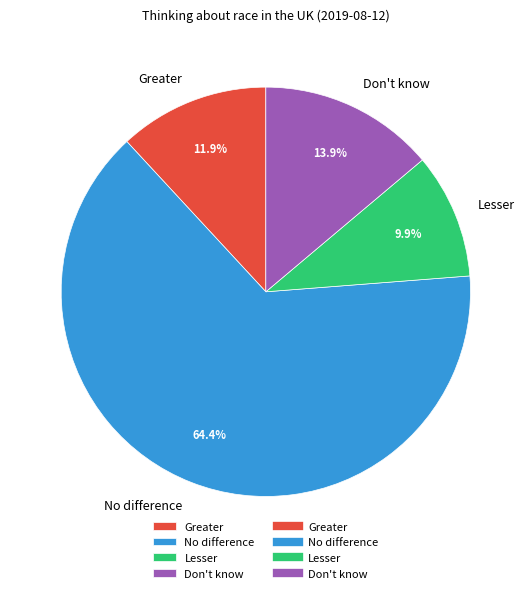

How many segments does this pie chart have?

4